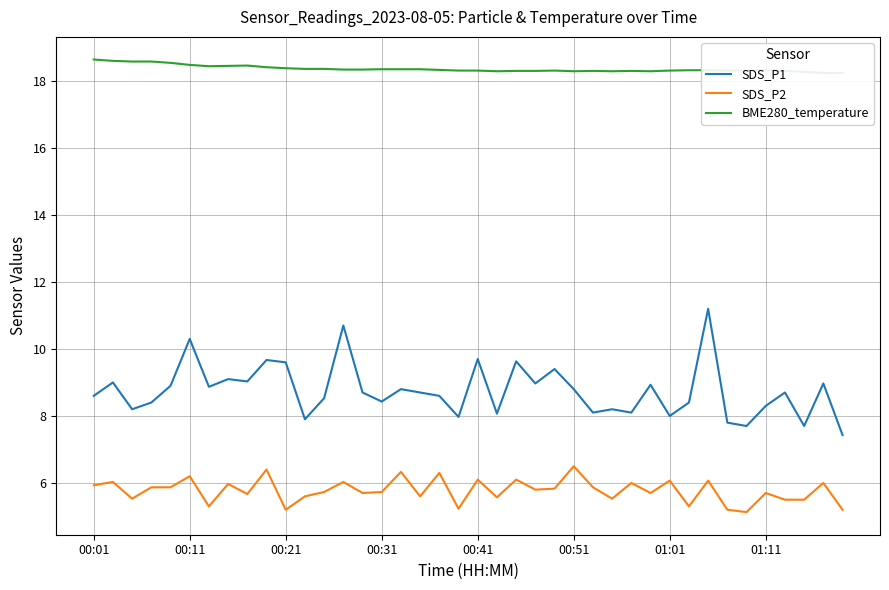

Is the value of SDS_P1 at 22 greater than the value of BME280_temperature at 34?

No